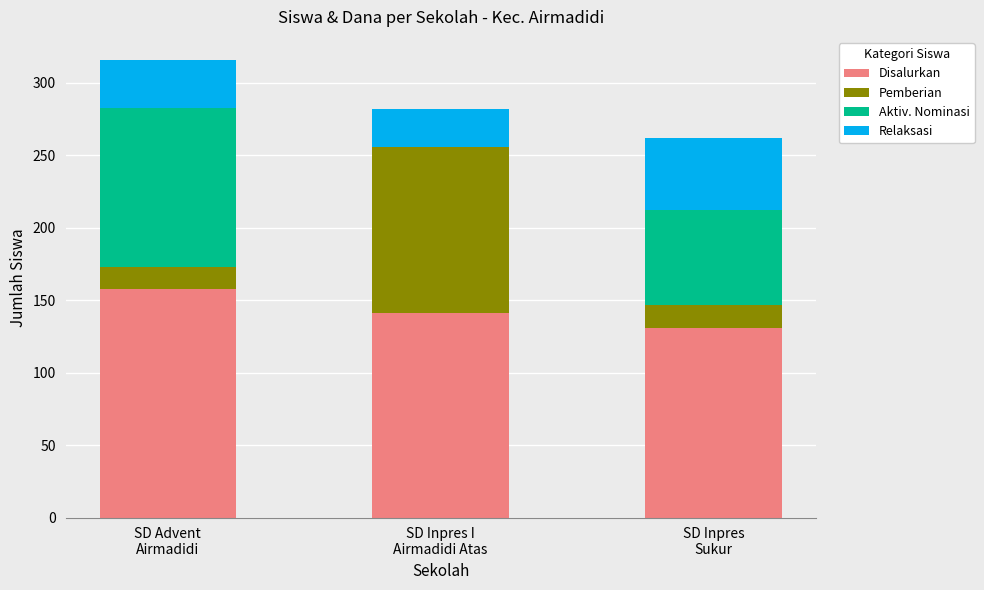

What is the highest value of the Disalurkan series?

158